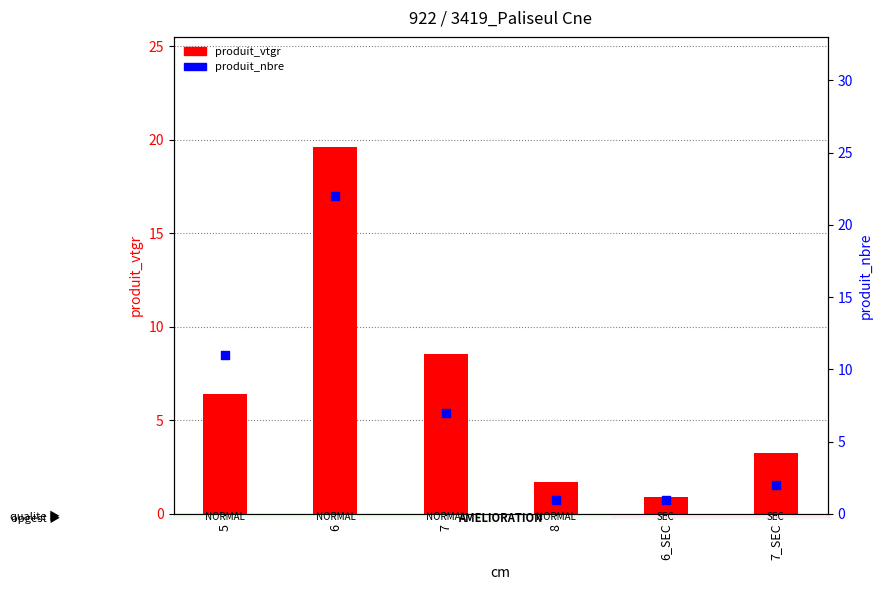

Which series has the largest Y range (max minus min)?

produit_nbre